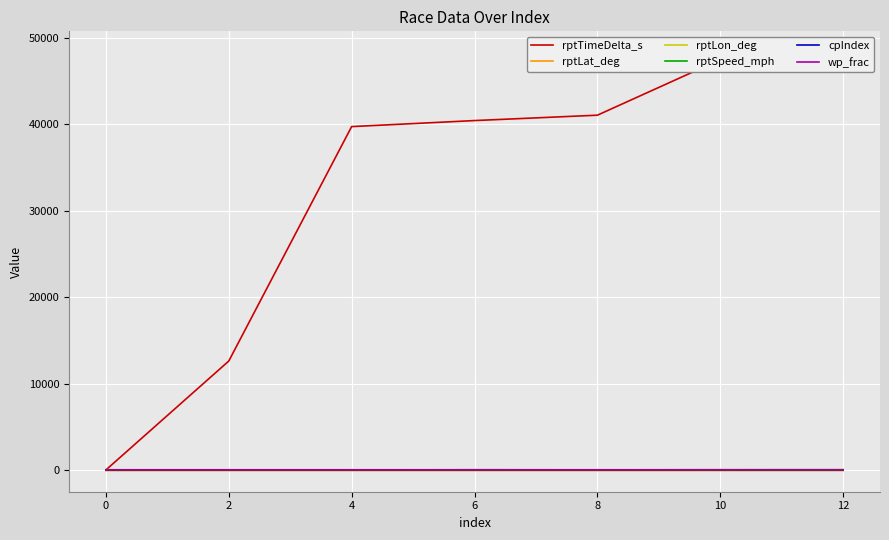

Which series has the widest spread of values?

rptTimeDelta_s